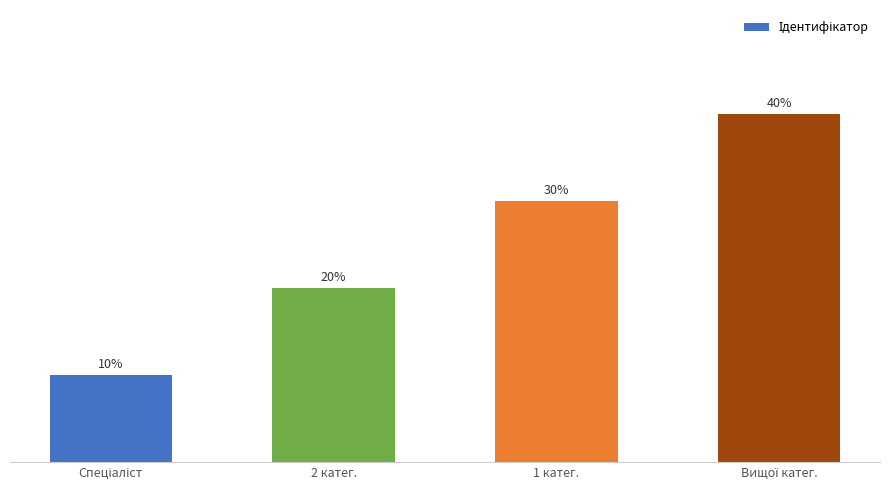

Rank the categories by value from highest to lowest.

Вищої катег., 1 катег., 2 катег., Спеціаліст